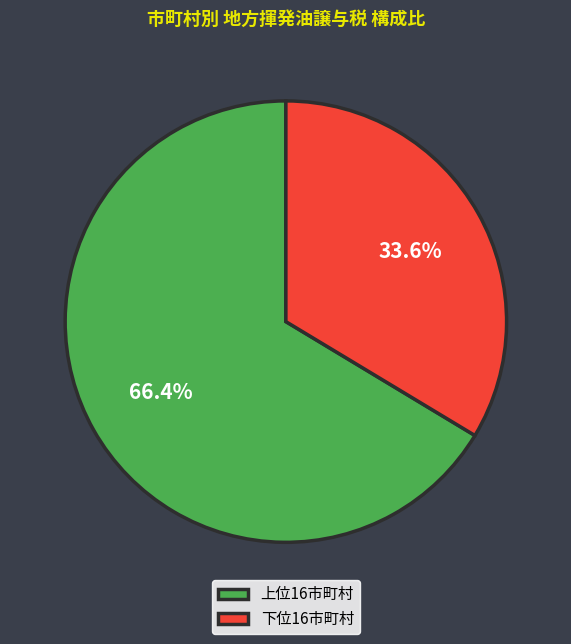

To the nearest percent, what is the difference between the largest and smallest slice percentages?

33%